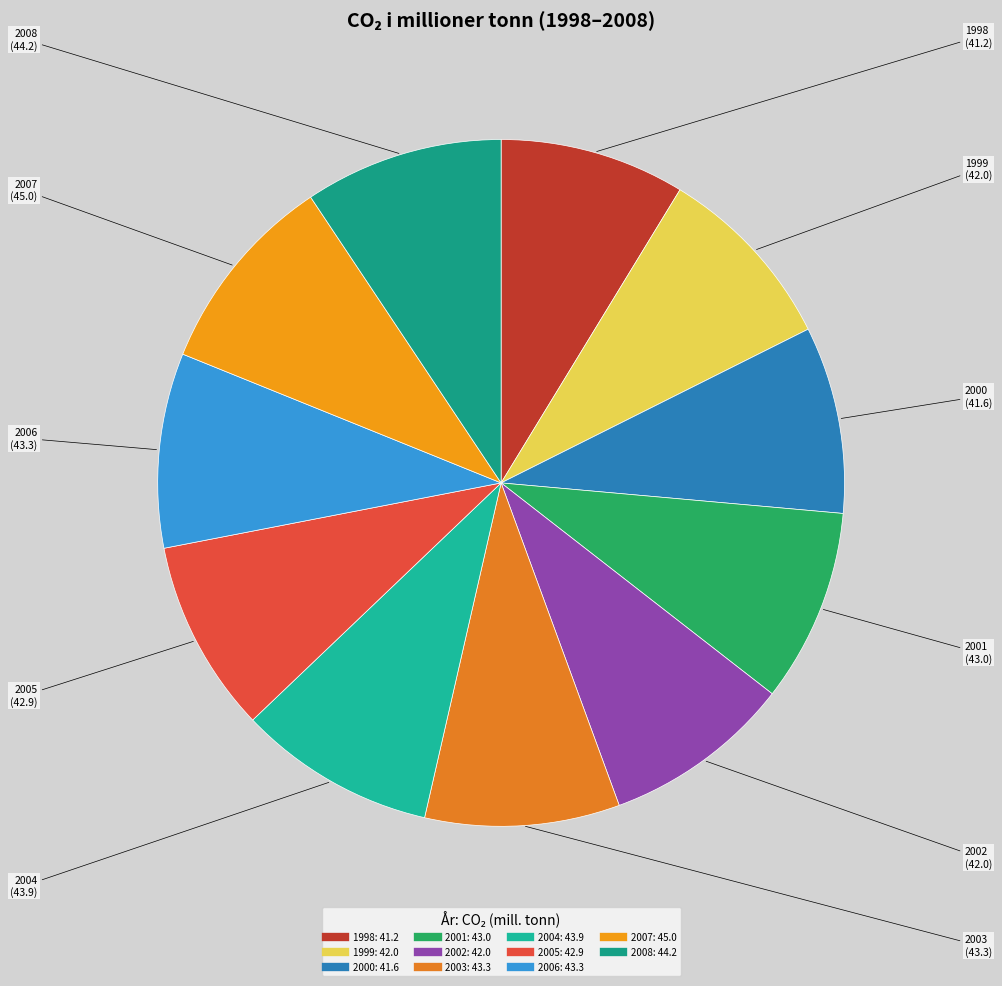

Combined, do 2007 and 2000 account for over 50%?

No